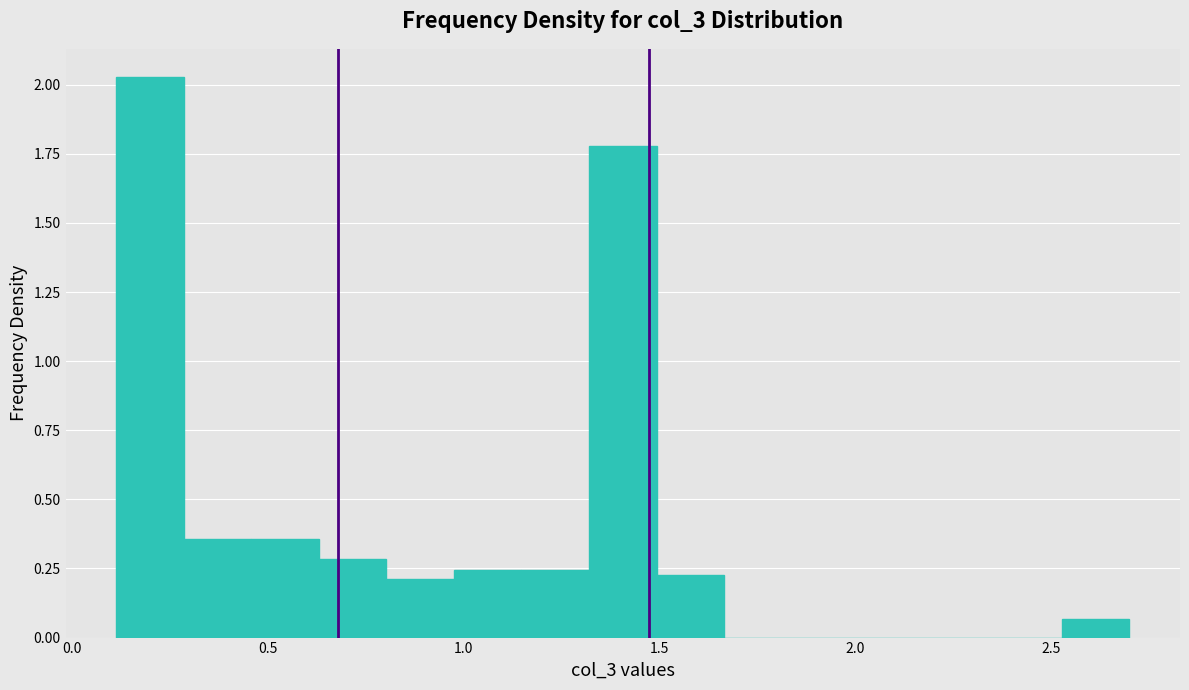

Read against the x-axis, roughly where is the centre of the tallest bar?

0.20